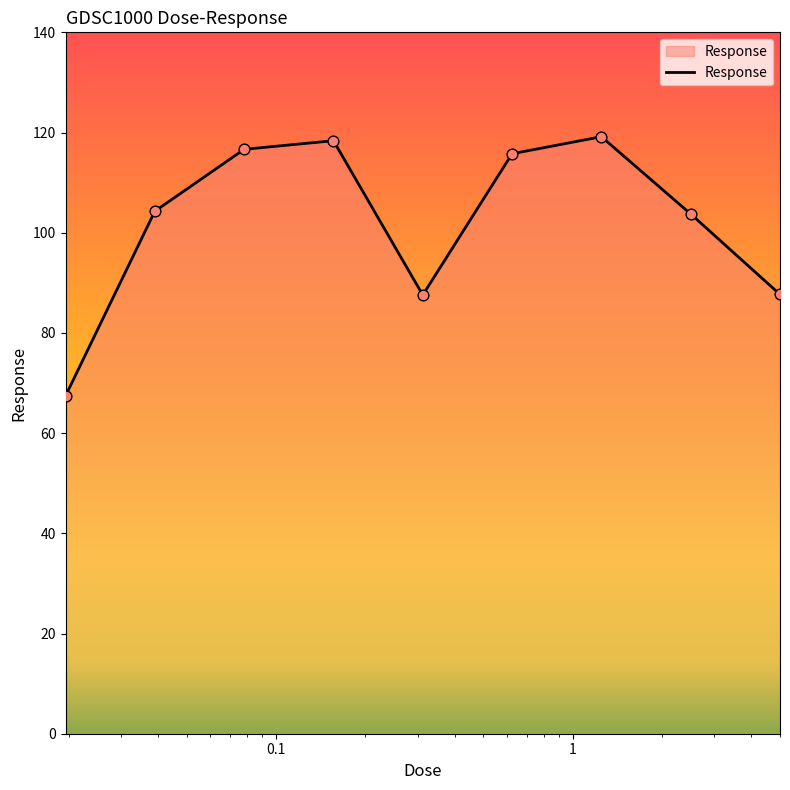

What is the minimum value shown in the chart?

67.4